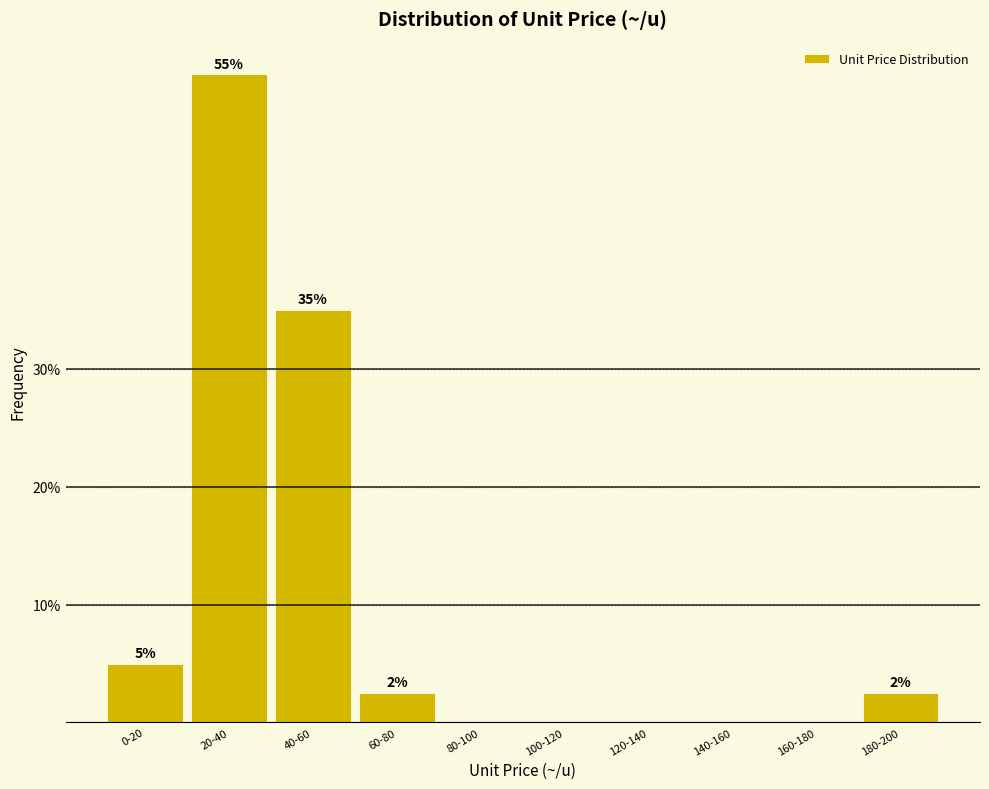

Is it true that the value at 80-100 is 0.0?

True